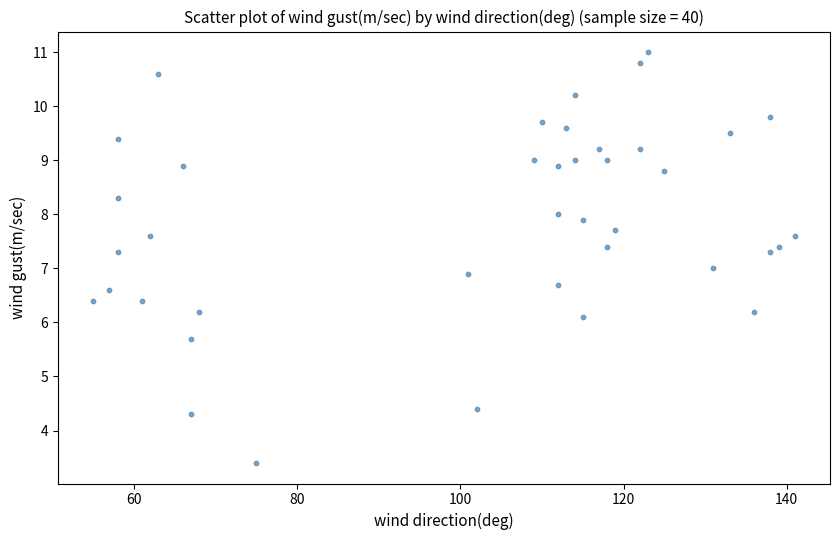

What is the range of X values (max minus min)?

86.0